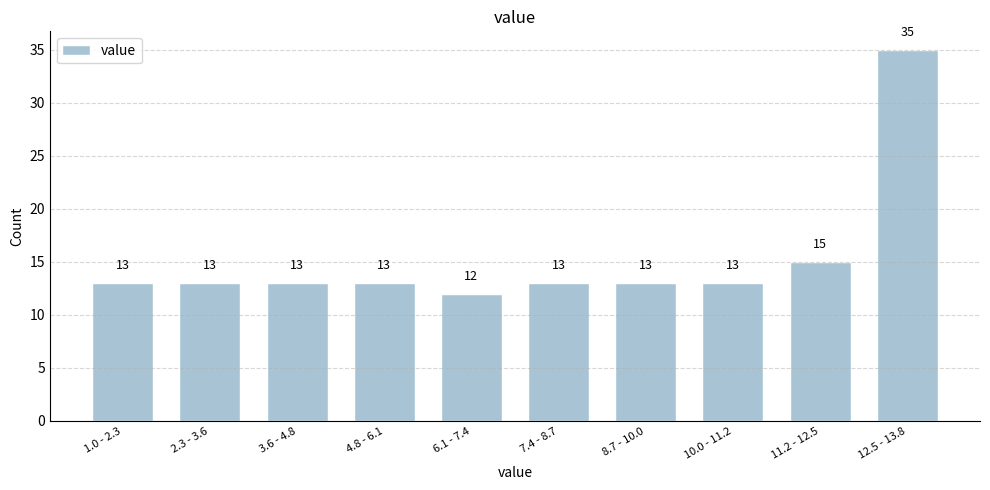

Reading left to right, extract all data points from this chart.

1.0 - 2.3=13	2.3 - 3.6=13	3.6 - 4.8=13	4.8 - 6.1=13	6.1 - 7.4=12	7.4 - 8.7=13	8.7 - 10.0=13	10.0 - 11.2=13	11.2 - 12.5=15	12.5 - 13.8=35